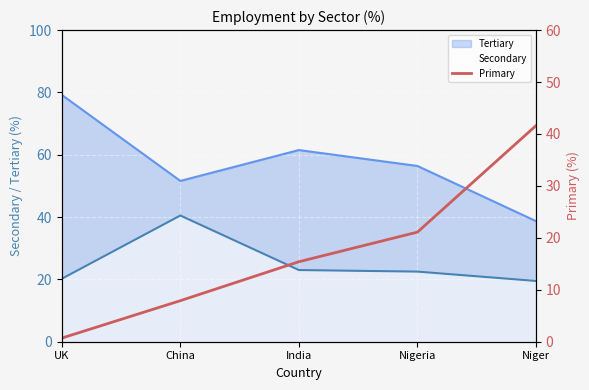

At which label does Tertiary reach its minimum?

Niger